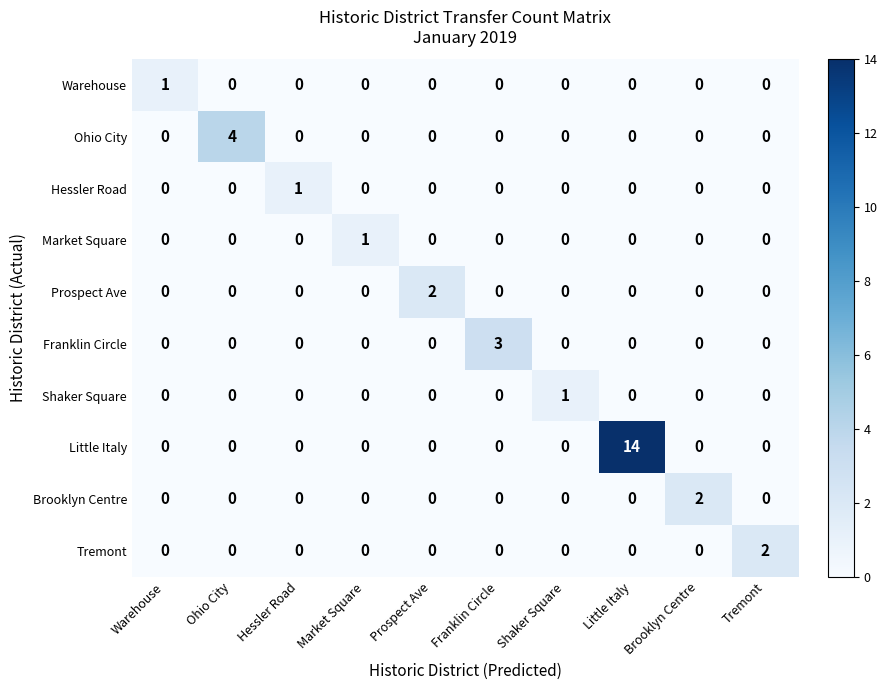

Which series has the largest total across all categories?

Little Italy